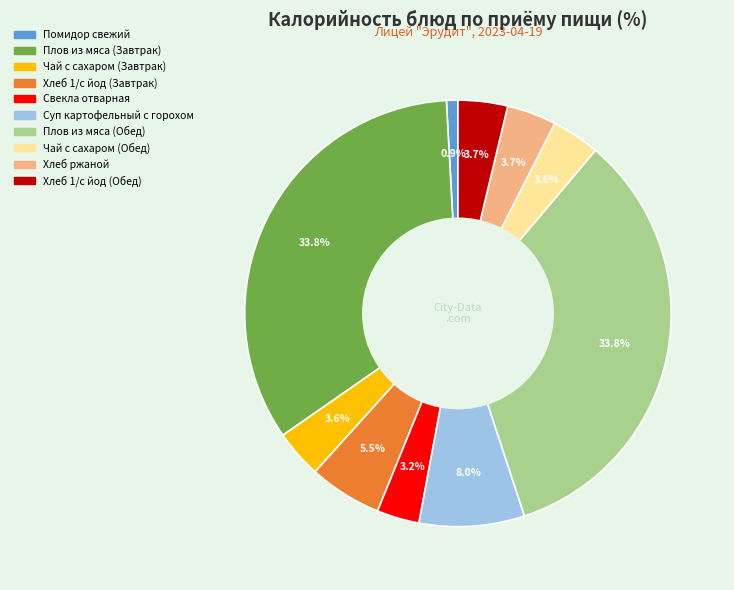

What is the smallest slice in the pie chart?

Помидор свежий